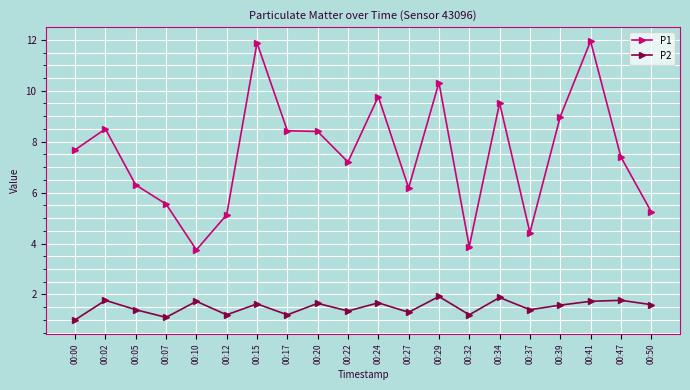

Rank the series at 00:29 from lowest to highest value.

P2, P1